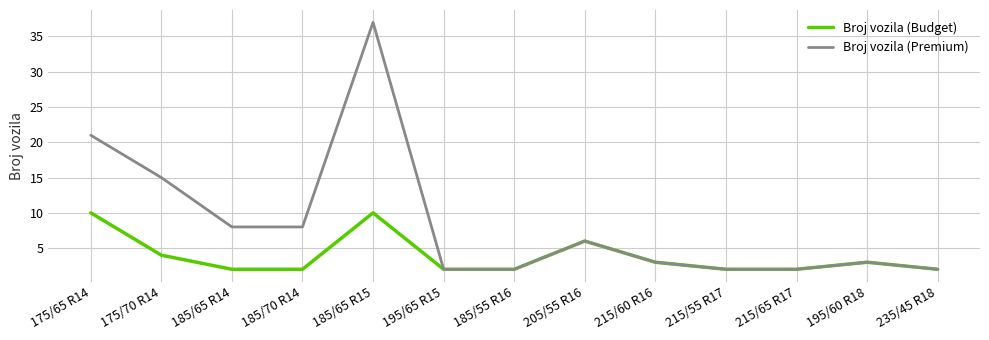

Which series has the largest total across all categories?

Broj vozila (Premium)